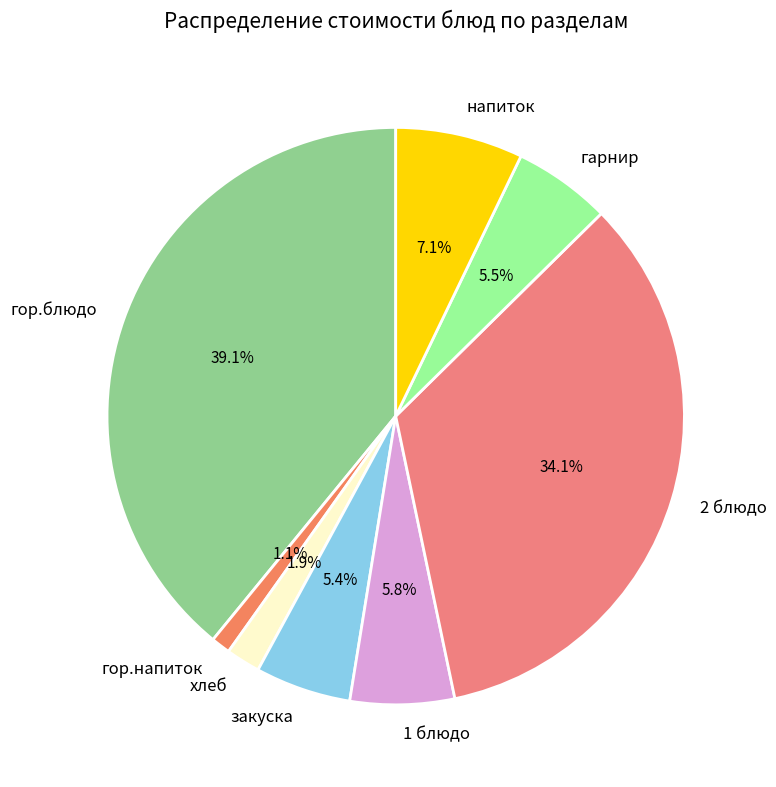

To the nearest percent, what is the average slice percentage?

12%